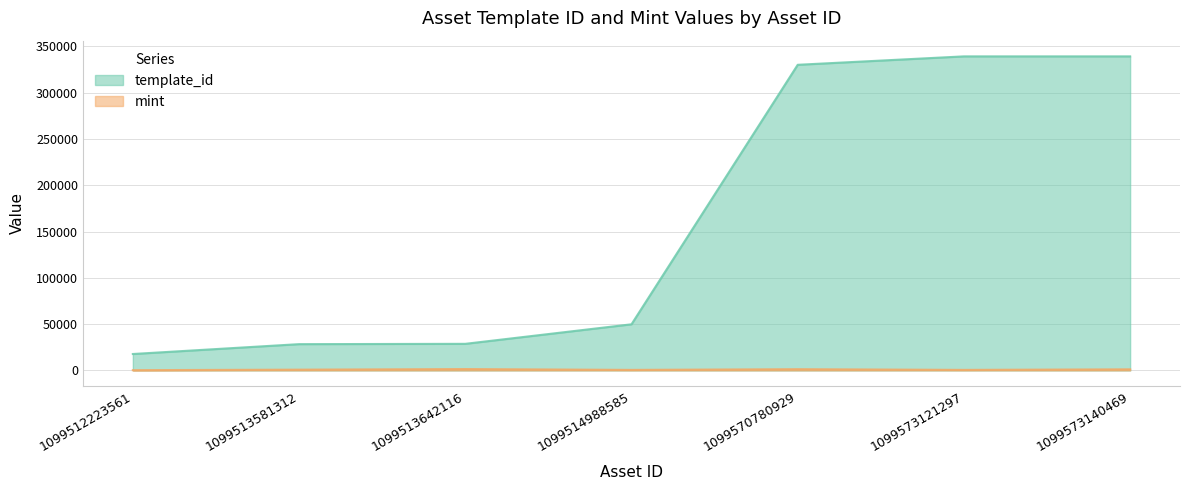

At which category does the chart reach its peak across all series?

1099573140469